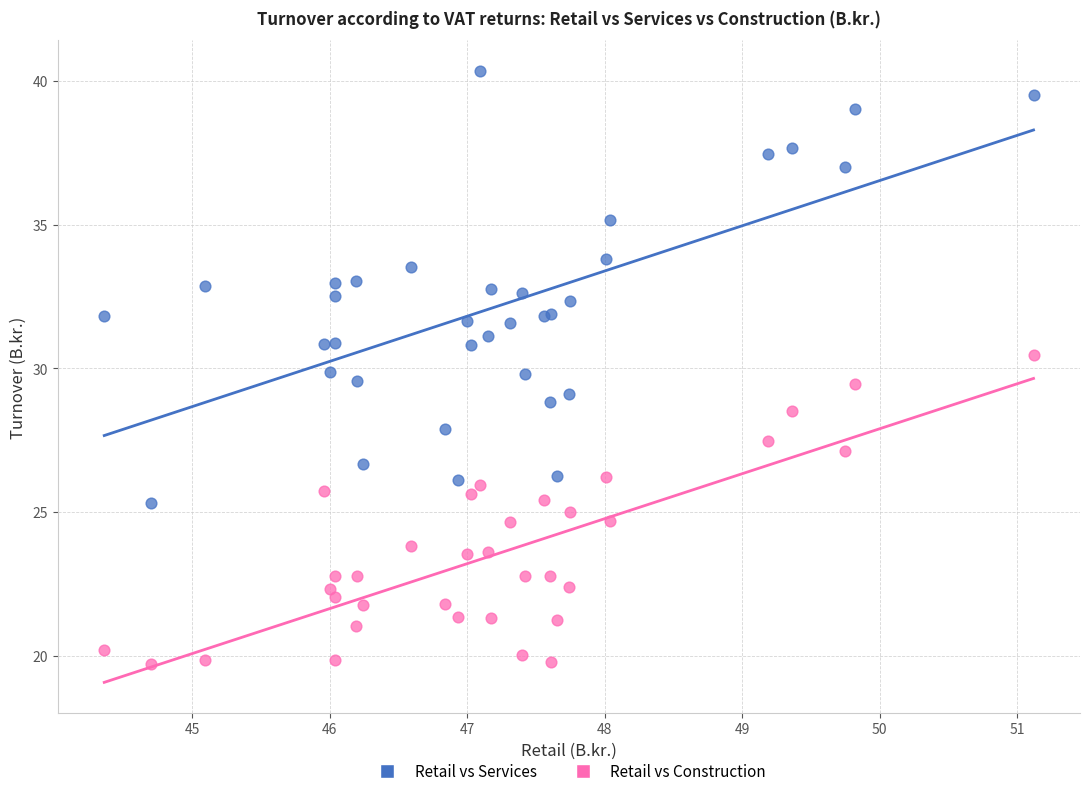

Which series has the largest Y range (max minus min)?

Retail vs Services